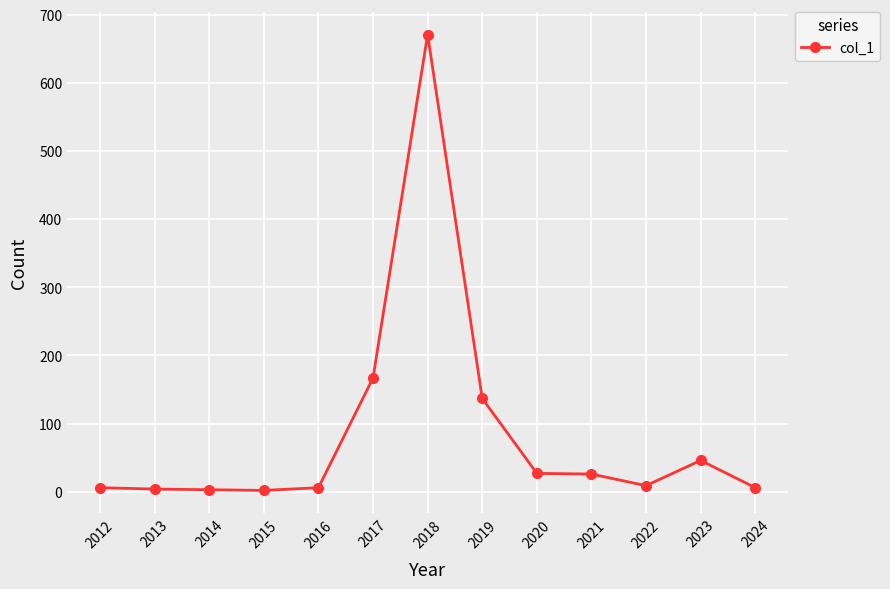

How many data points are less than 9?

6